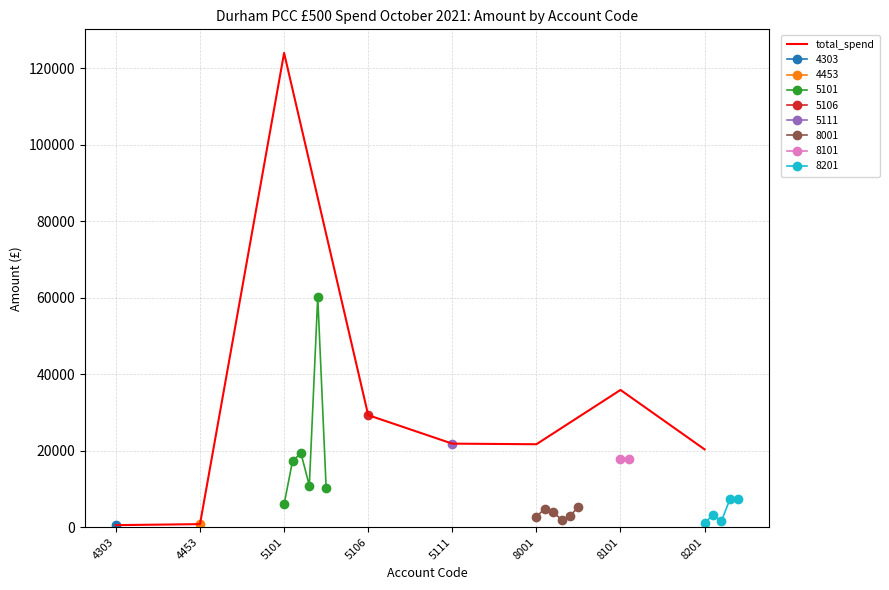

What is the difference between the maximum and minimum values?

123445